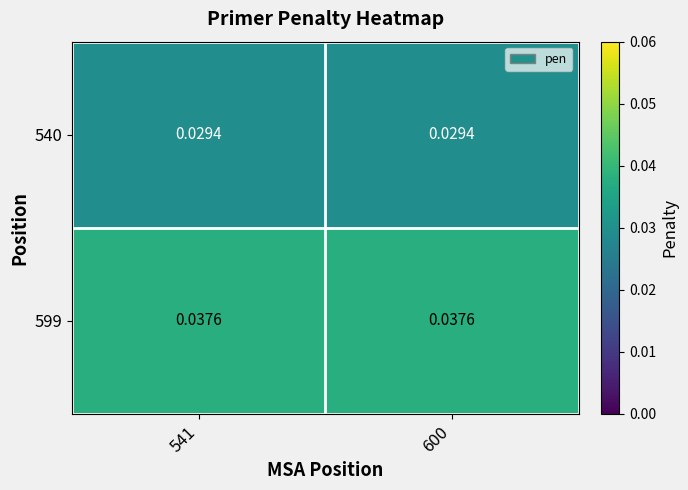

Is the value of 599 at 541 greater than the value of 540 at 600?

Yes